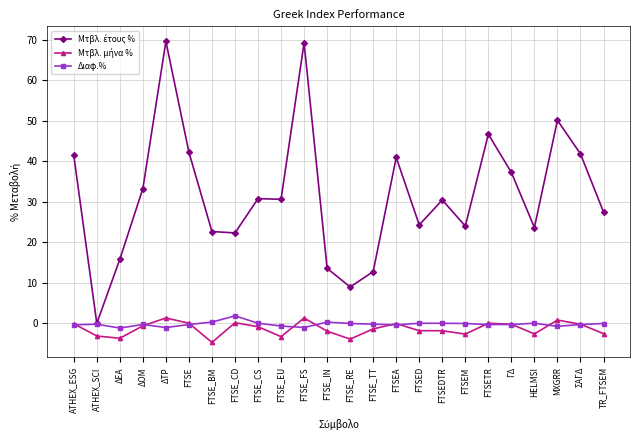

True or false: Διαφ.% has a value of 0.0 at FTSEDTR.

True